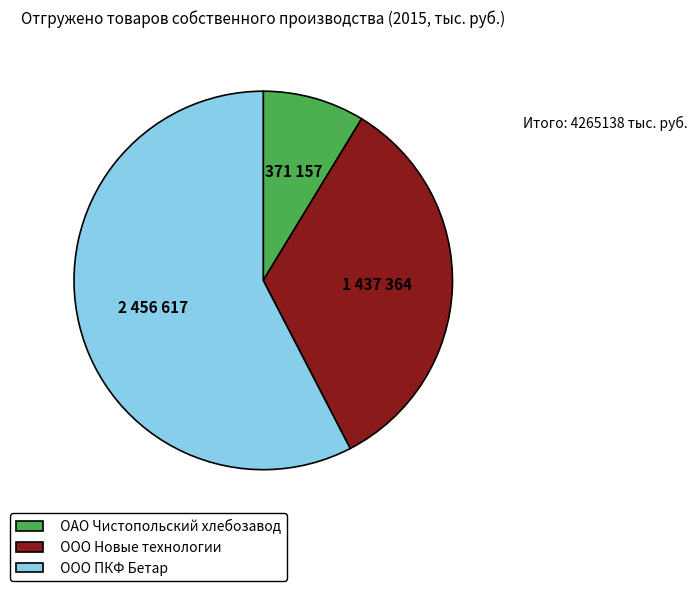

Is it true that ООО Новые технологии is 34% of the pie?

True